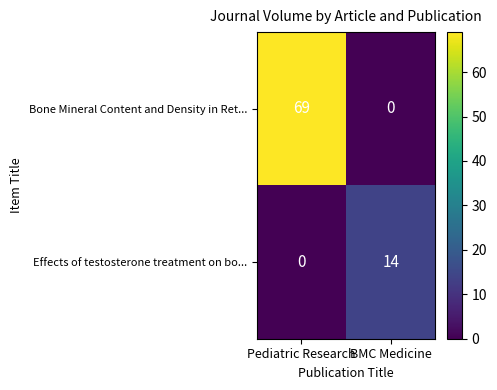

Which series has the widest spread of values?

Bone Mineral Content and Density in Ret...